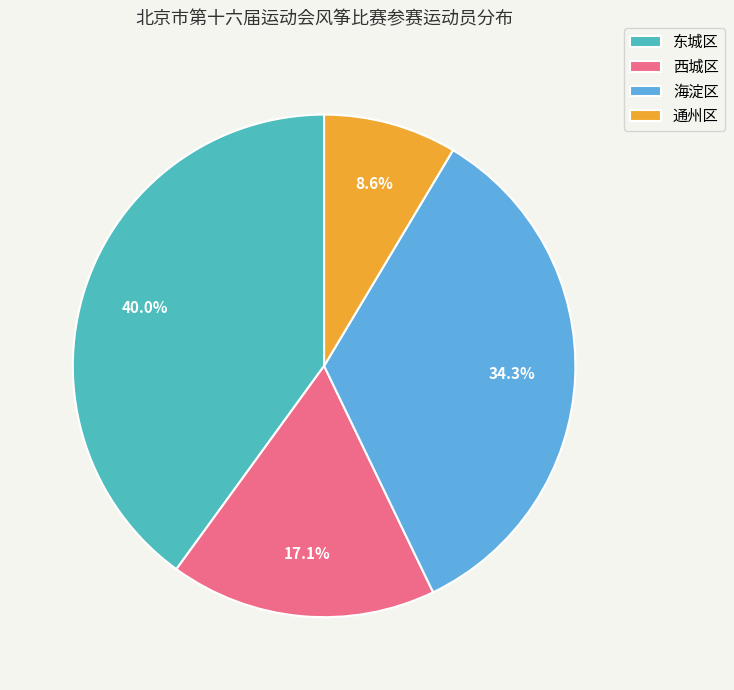

Combined, do 东城区 and 西城区 account for over 50%?

Yes